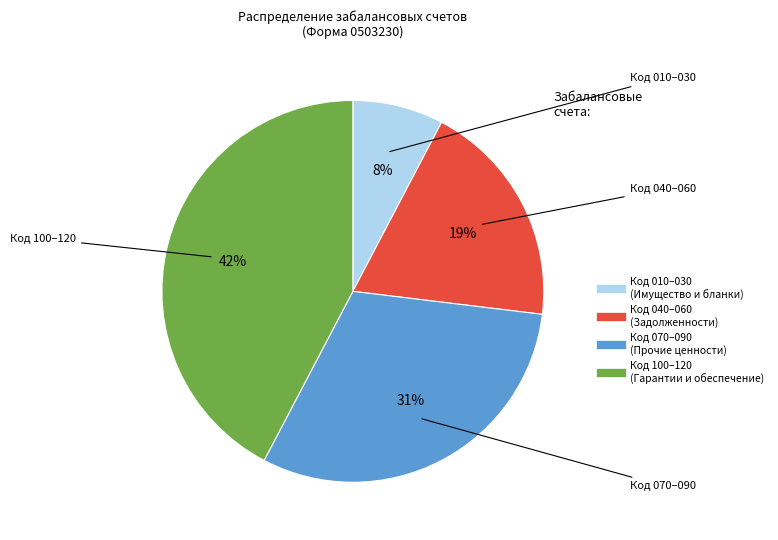

Is there a majority slice in this chart?

No